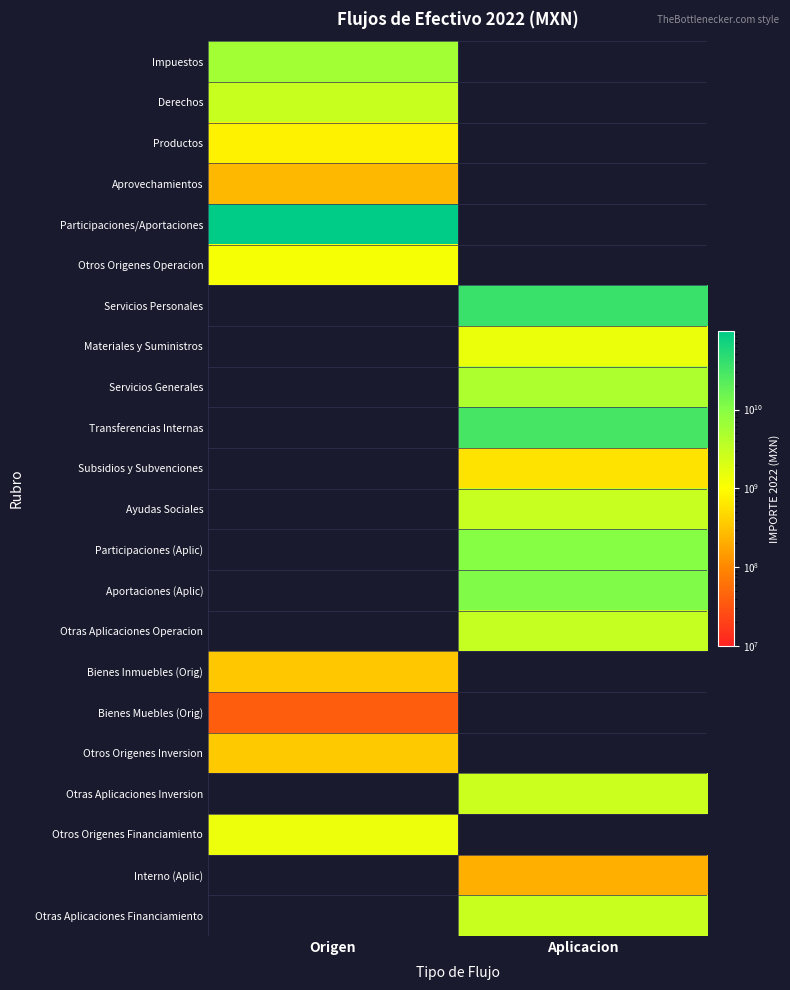

How many data points does each series have?

2